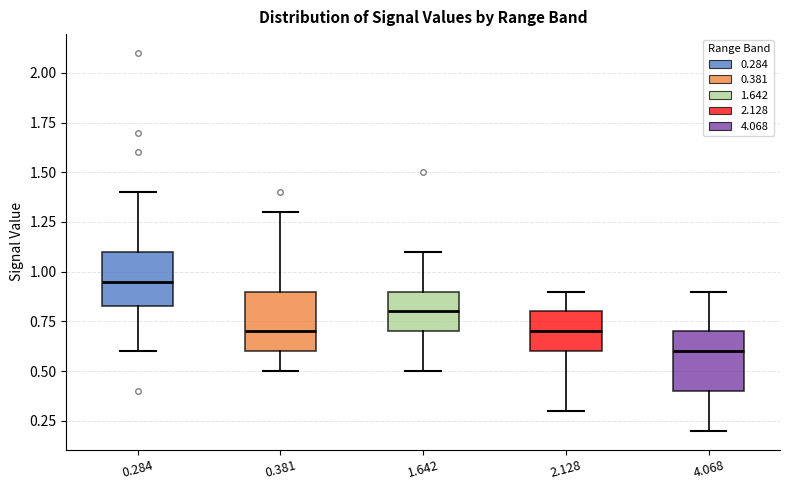

Reading left to right, read every box against the y-axis: the position of its median line, the range the box covers, and the ends of its whiskers. The values are not printed on the chart, so give them approximately, as read against the axis.

0.284: median 0.95, box 0.85 to 1.10, whiskers 0.60 to 1.40
0.381: median 0.70, box 0.60 to 0.90, whiskers 0.50 to 1.30
1.642: median 0.80, box 0.70 to 0.90, whiskers 0.50 to 1.10
2.128: median 0.70, box 0.60 to 0.80, whiskers 0.30 to 0.90
4.068: median 0.60, box 0.40 to 0.70, whiskers 0.20 to 0.90